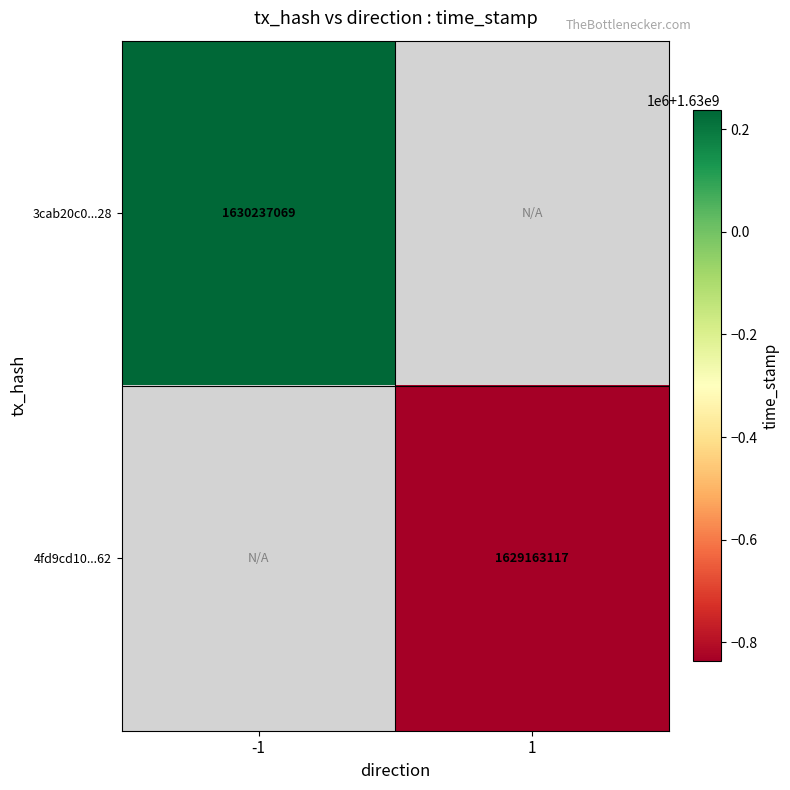

Count the number of categories in the chart.

2